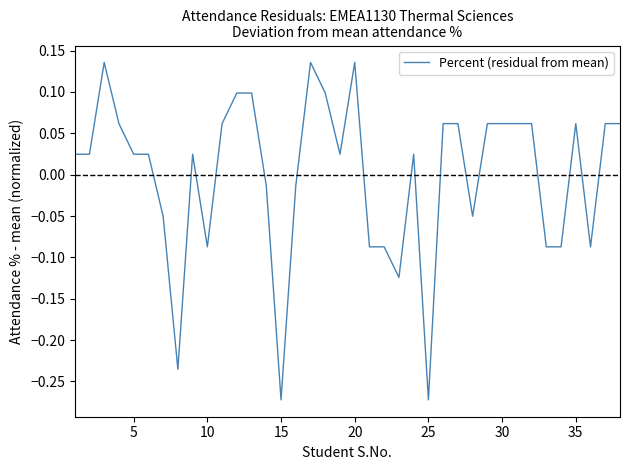

What is the difference between the maximum and minimum values?

0.4